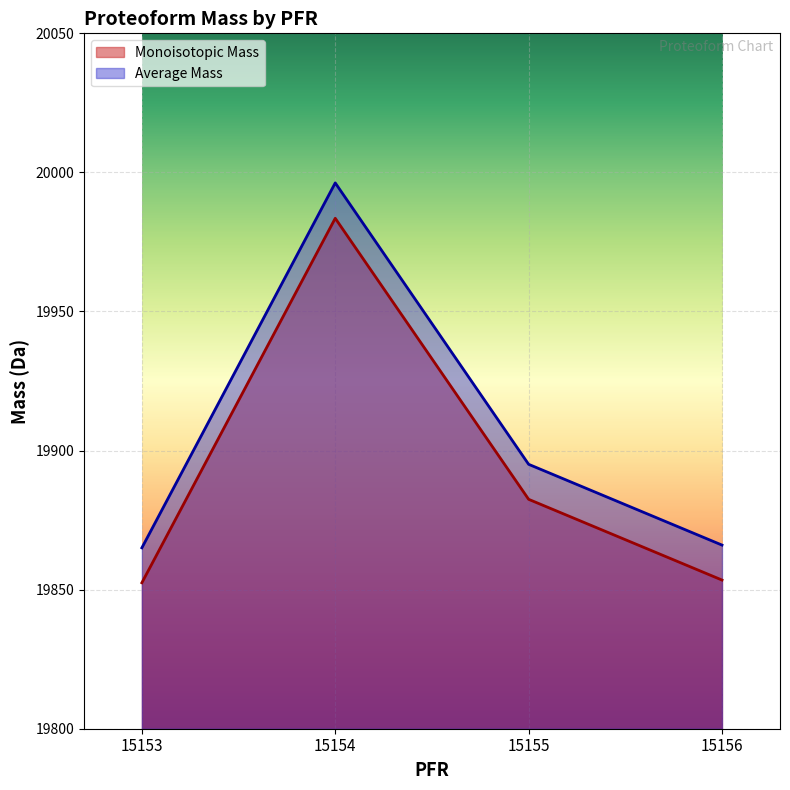

Which series changed the most between 15155 and 15156?

Average Mass